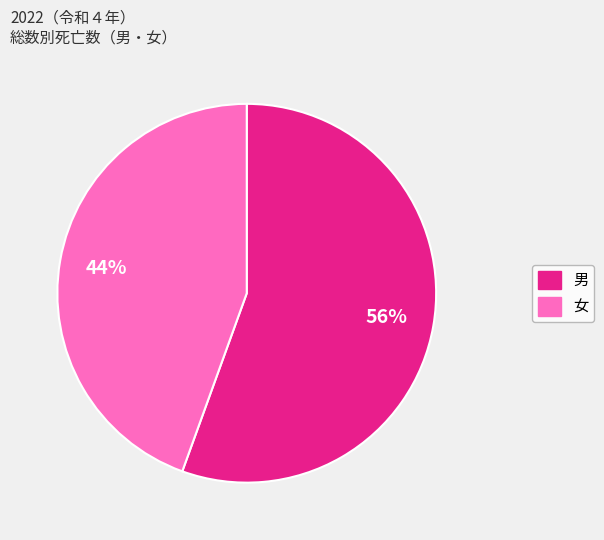

How many segments does this pie chart have?

2